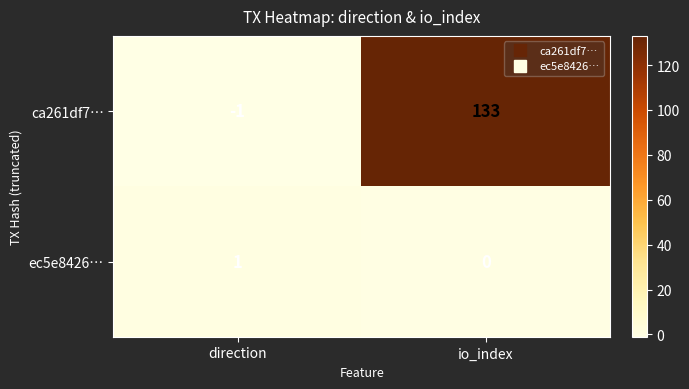

Between direction and io_index, which series saw the biggest shift?

ca261df7…